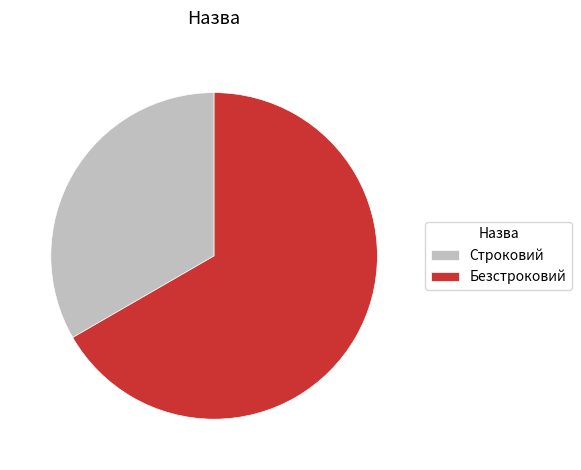

Do Строковий and Безстроковий together represent more than half of the pie?

Yes